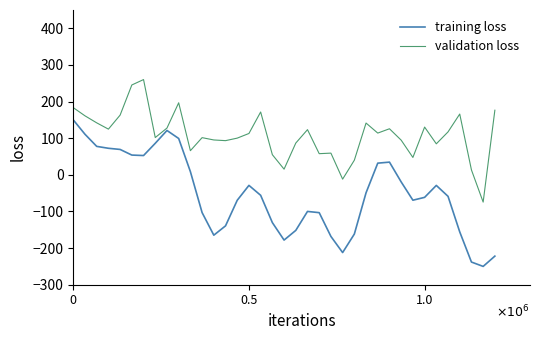

Rank the series by their maximum value, from lowest to highest.

training loss, validation loss